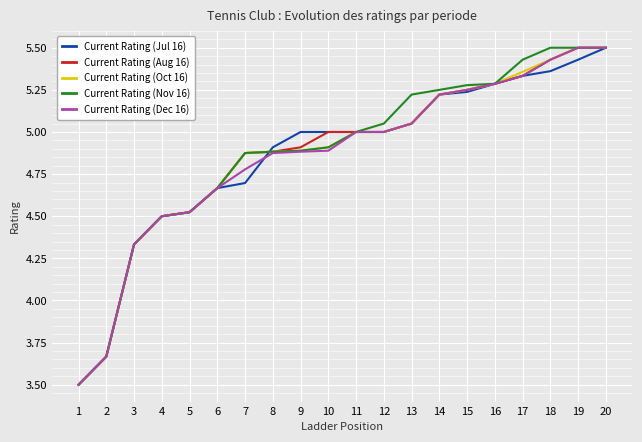

At how many categories does at least one series exceed 3?

20